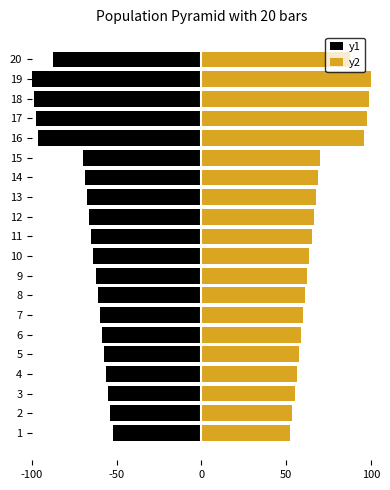

Between 2 and 12, which is larger?

2